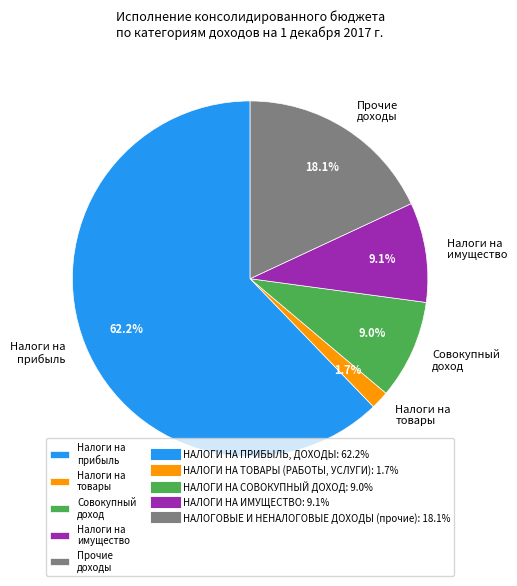

Between Совокупный доход and Налоги на товары, which is larger?

Совокупный доход